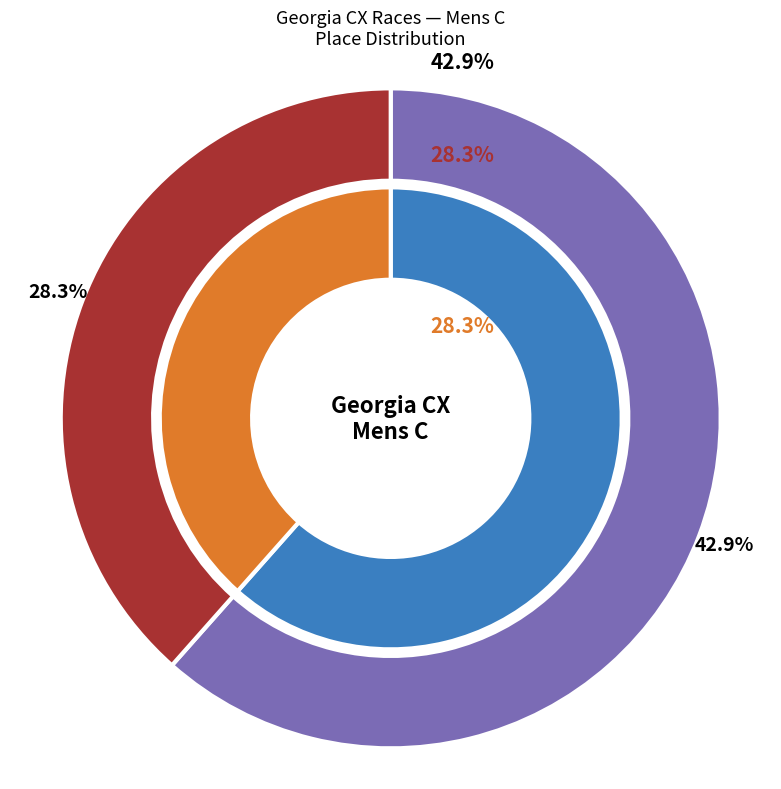

How many segments does this pie chart have?

2